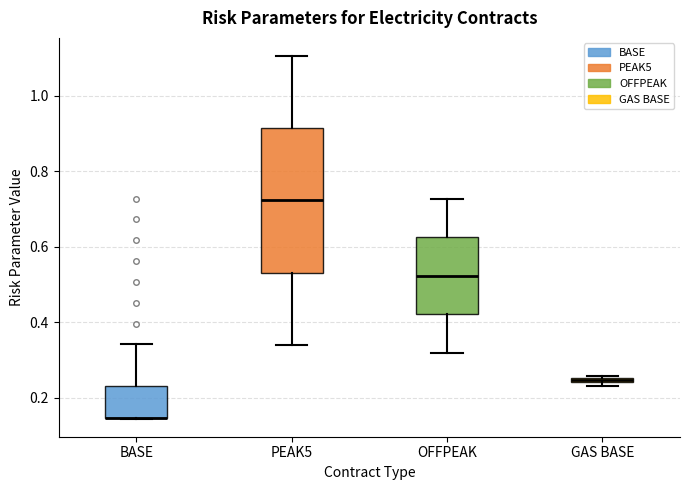

Where is the lower edge of the box for BASE on the y-axis? The values are not printed on the chart, so give them approximately, as read against the axis.

0.14